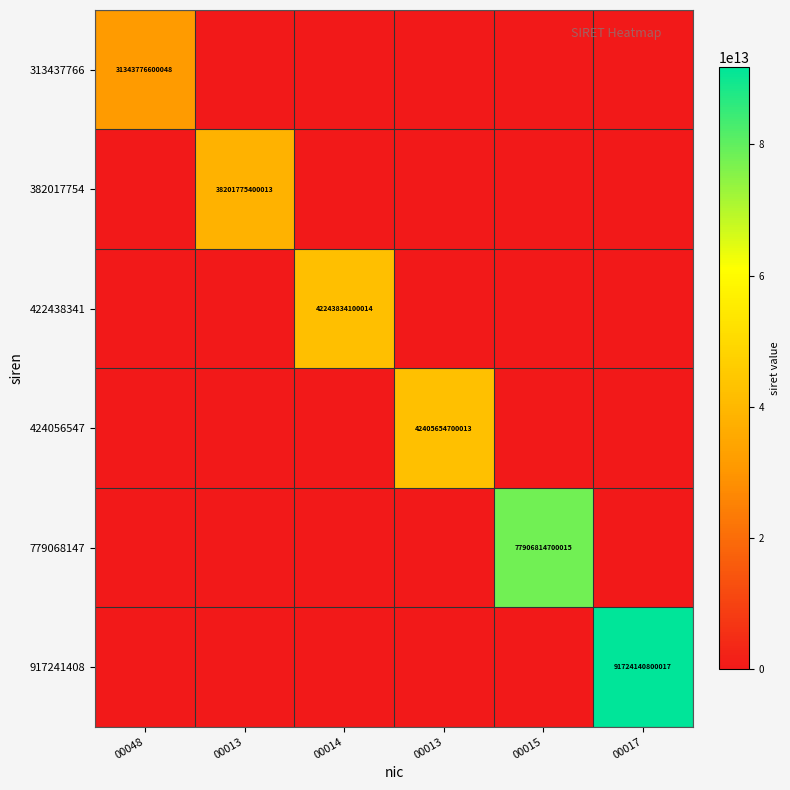

The 917241408 series shows 32544002040928 at 00013. True or false?

False